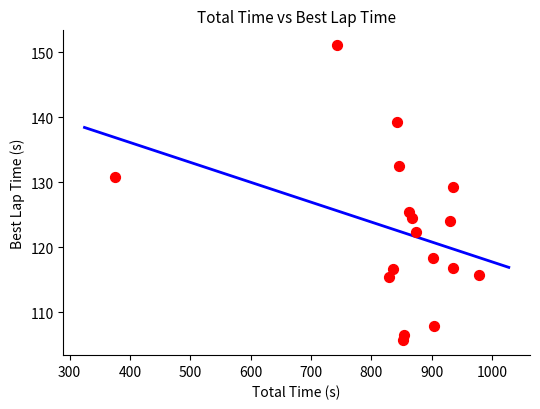

What Y value in the scatter plot is closest to 128?

129.4